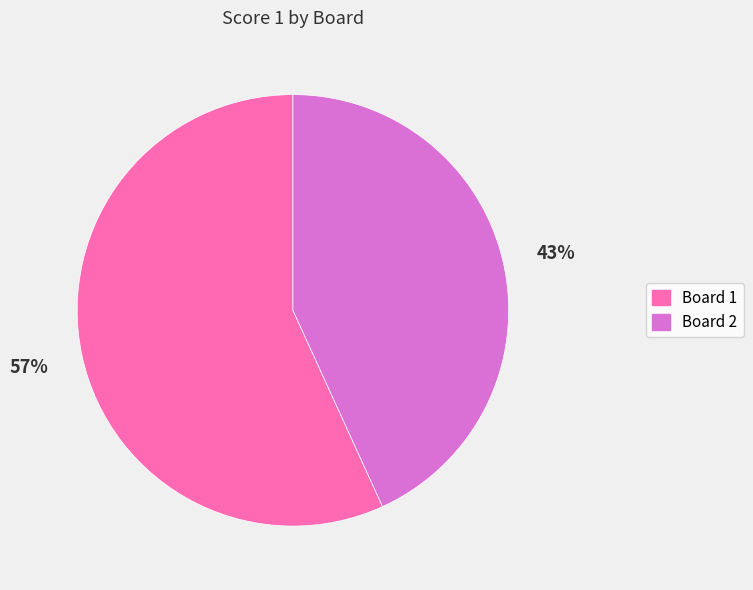

Is there a majority slice in this chart?

Yes